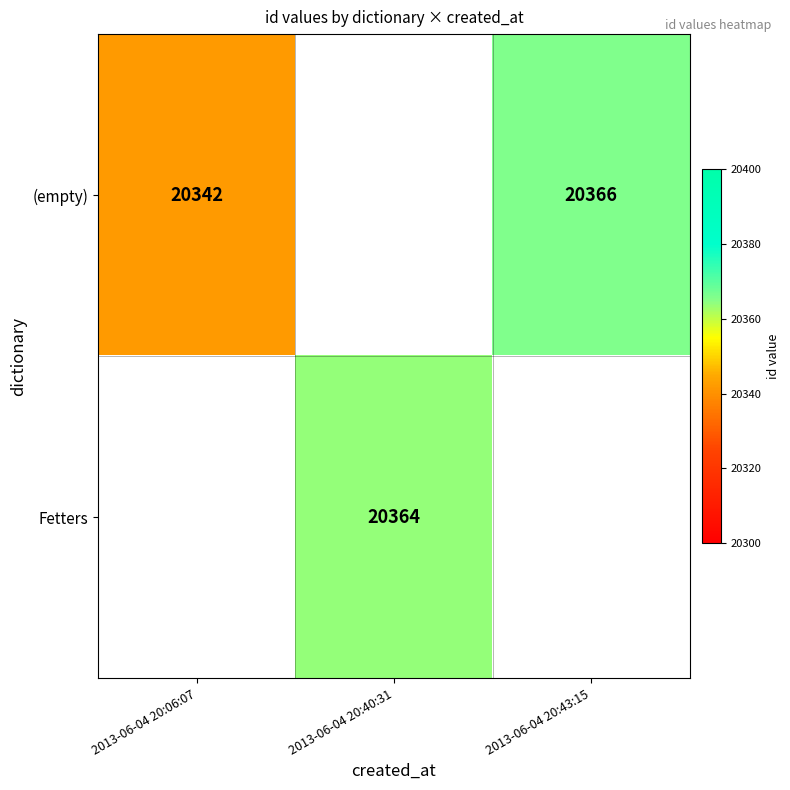

The value of Fetters at 2013-06-04 20:40:31 is 20364. True or false?

True